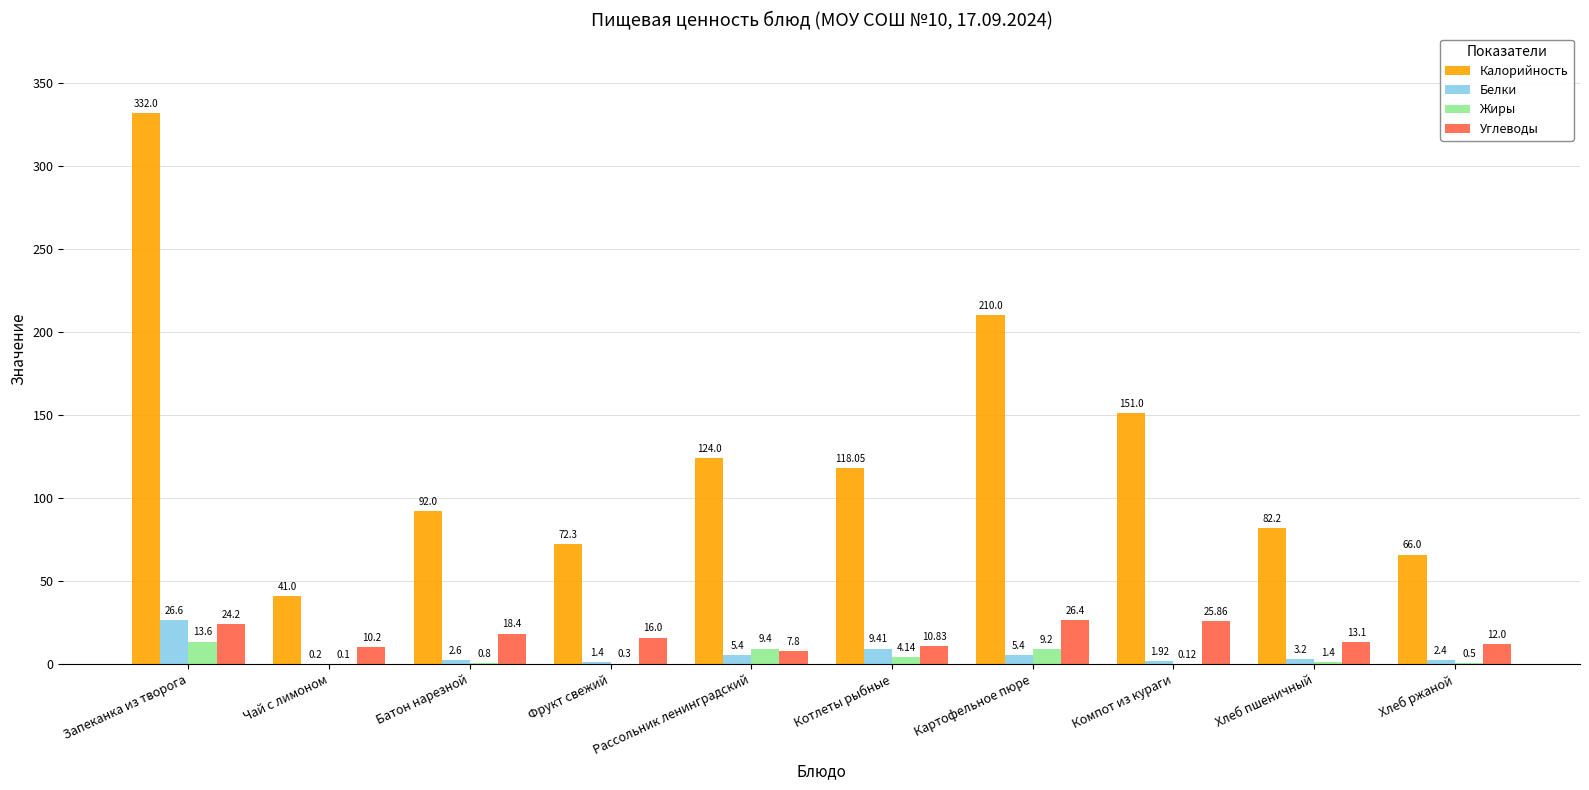

Where does the Углеводы series first go above 16?

Запеканка из творога